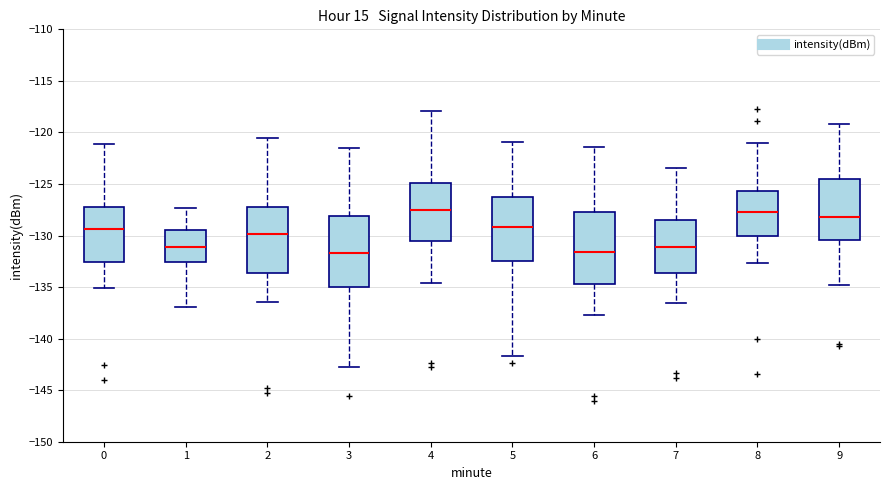

Reading left to right, read every box against the y-axis: the position of its median line, the range the box covers, and the ends of its whiskers. The values are not printed on the chart, so give them approximately, as read against the axis.

0: median -129.5, box -132.5 to -127.5, whiskers -135.0 to -121.0
1: median -131.0, box -132.5 to -129.5, whiskers -137.0 to -127.5
2: median -130.0, box -133.5 to -127.5, whiskers -136.5 to -120.5
3: median -131.5, box -135.0 to -128.0, whiskers -143.0 to -121.5
4: median -127.5, box -130.5 to -125.0, whiskers -134.5 to -118.0
5: median -129.0, box -132.5 to -126.0, whiskers -141.5 to -121.0
6: median -131.5, box -134.5 to -127.5, whiskers -137.5 to -121.5
7: median -131.0, box -133.5 to -128.5, whiskers -136.5 to -123.5
8: median -128.0, box -130.0 to -125.5, whiskers -132.5 to -121.0
9: median -128.0, box -130.5 to -124.5, whiskers -135.0 to -119.0